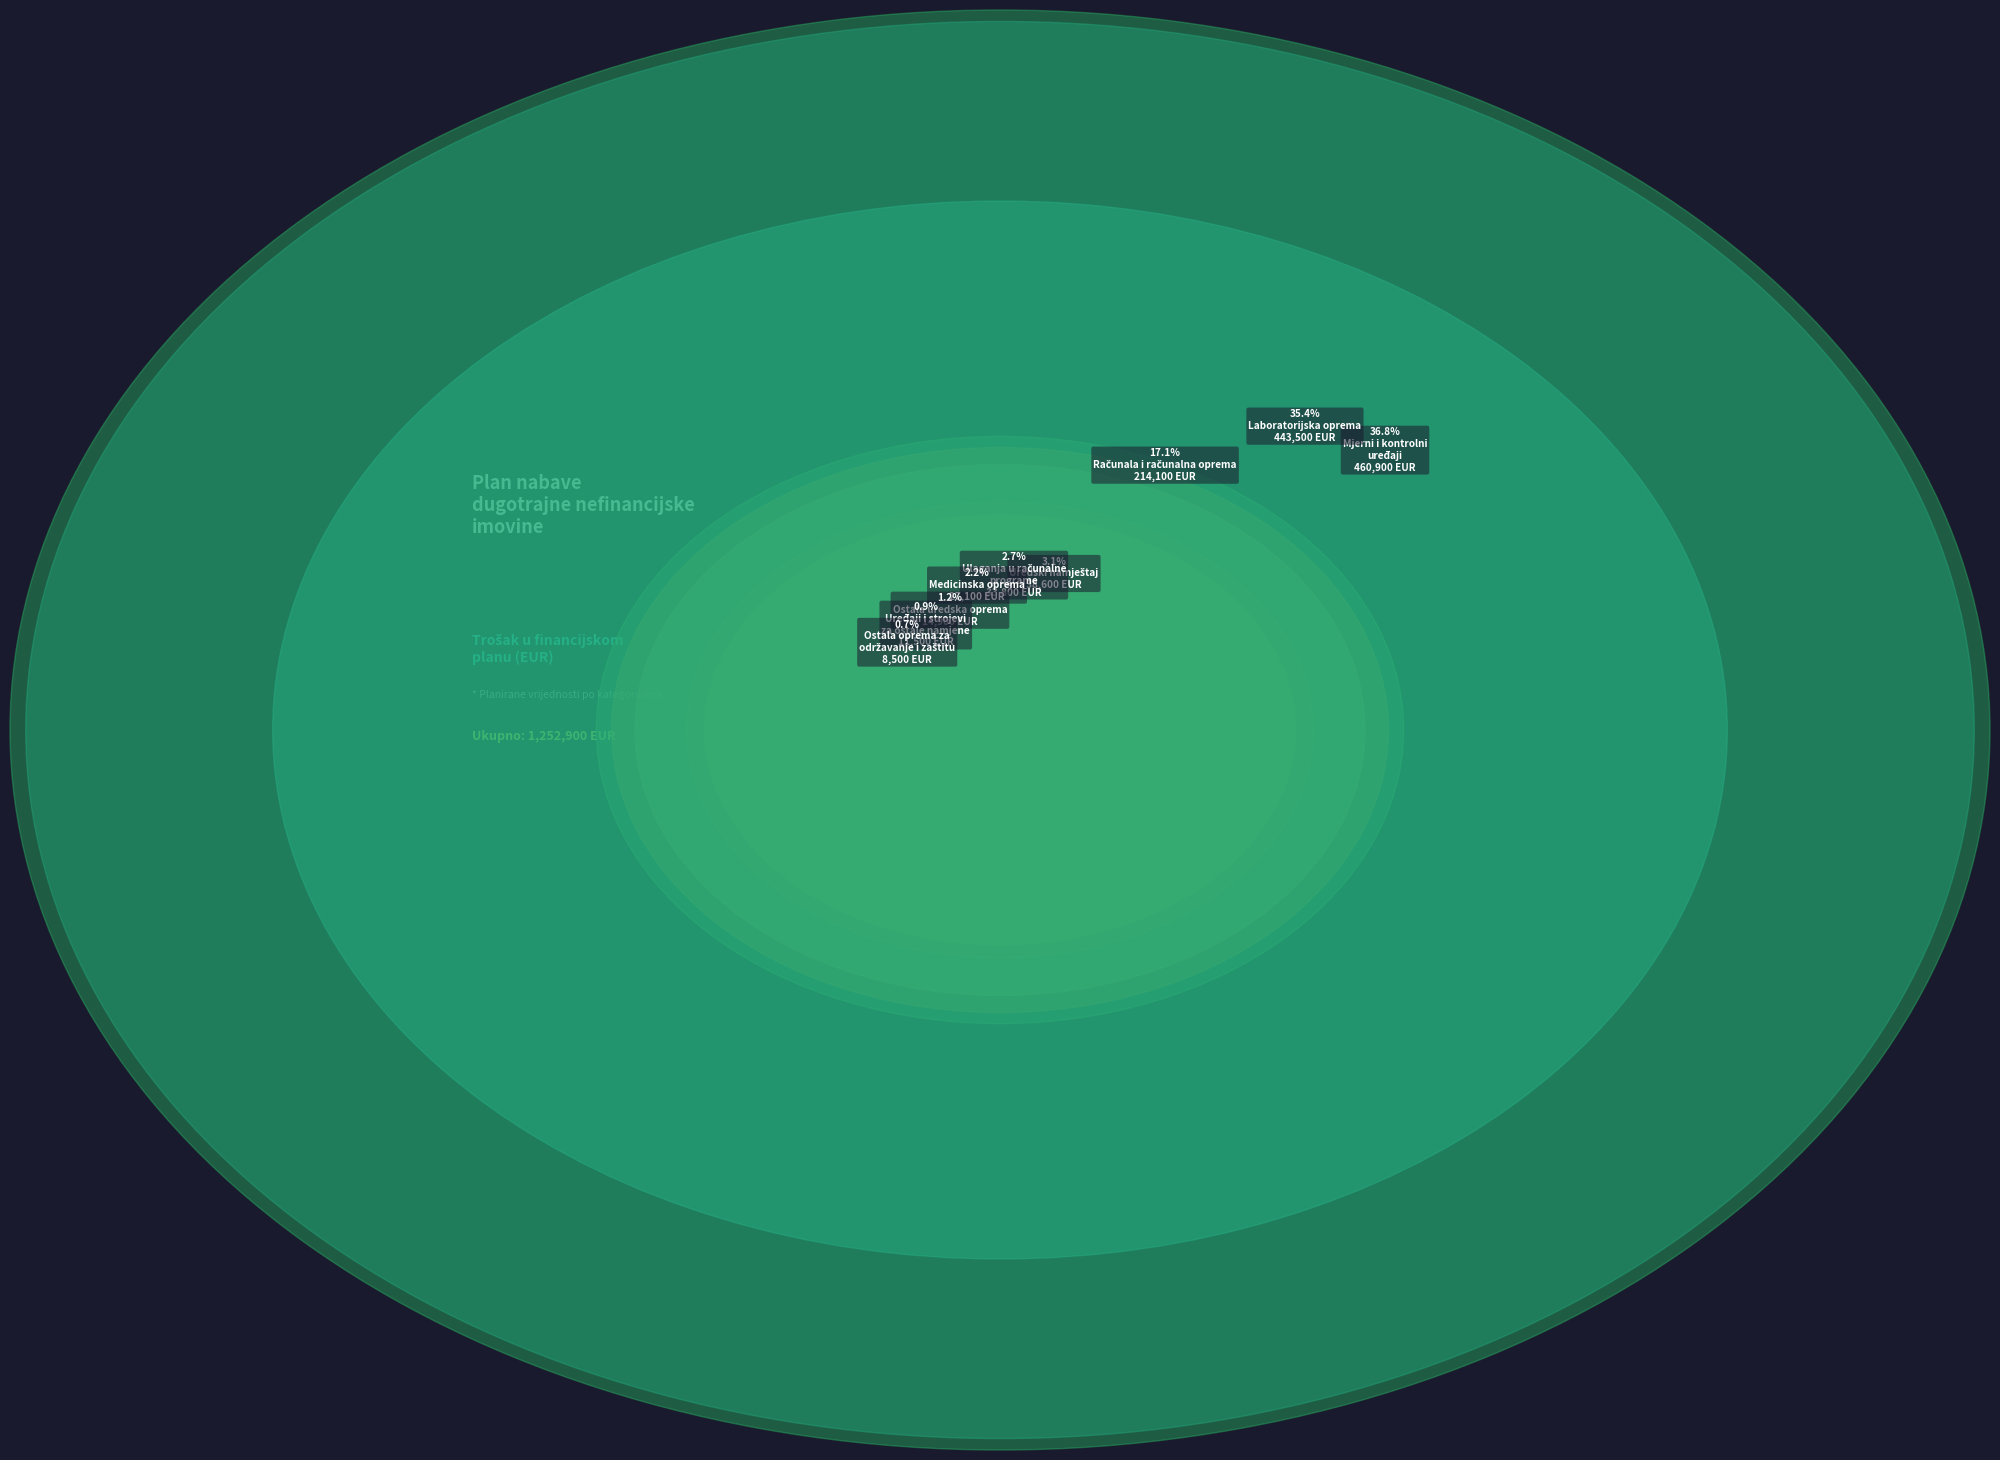

Do LABORATORIJSKA OPREMA and MEDICINSKA OPREMA together represent more than half of the pie?

No